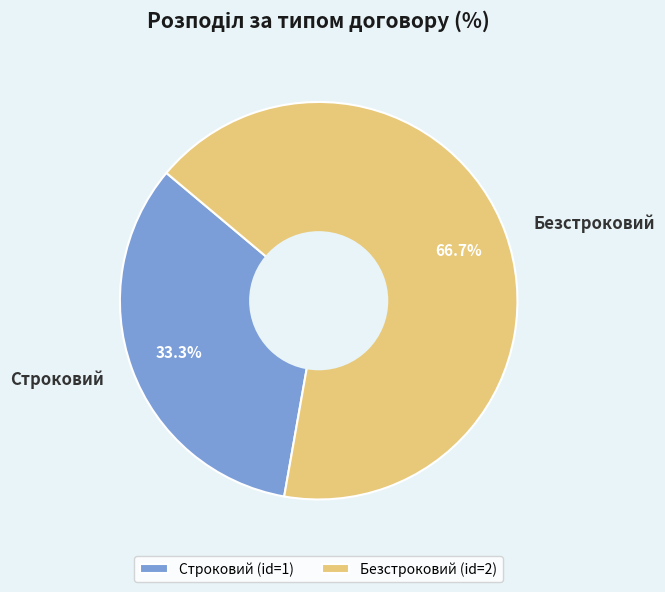

Which category has the smallest portion of the pie?

Строковий